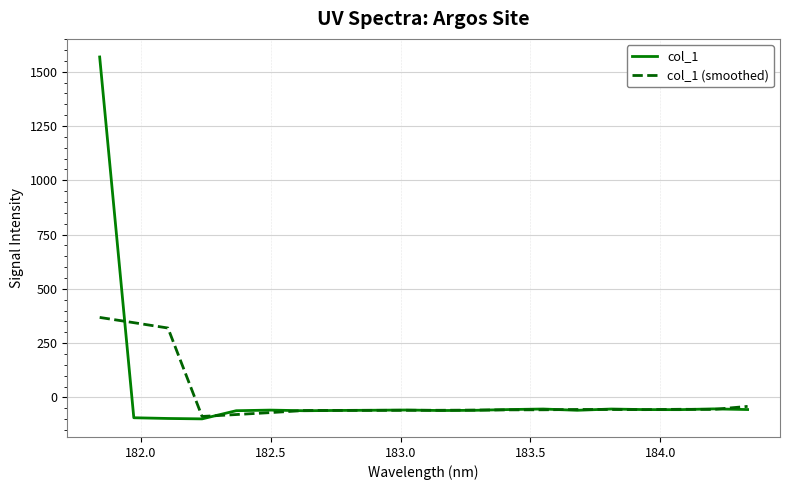

Rank the series by their maximum value, from highest to lowest.

col_1, col_1 (smoothed)